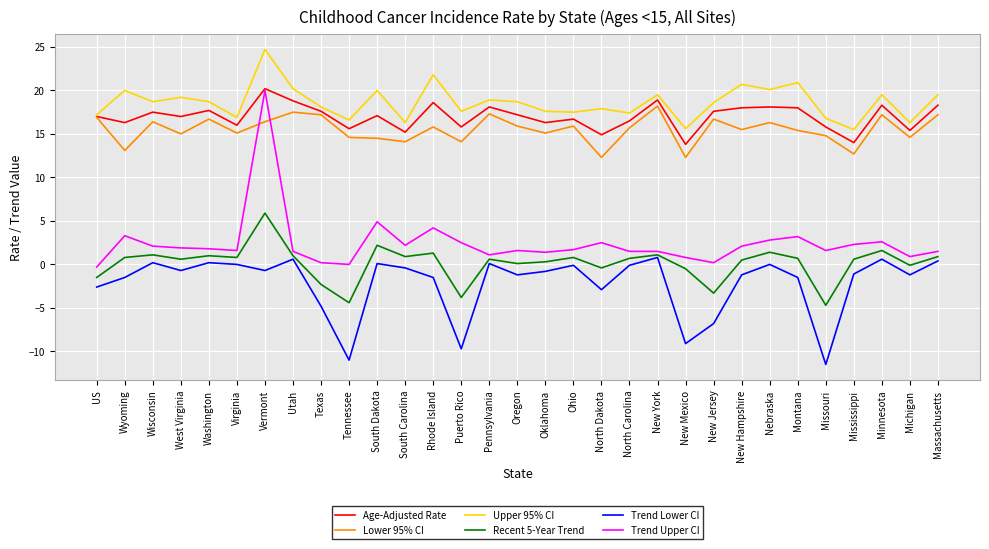

What are all the series names shown in the legend?

Age-Adjusted Rate, Lower 95% CI, Upper 95% CI, Recent 5-Year Trend, Trend Lower CI, Trend Upper CI